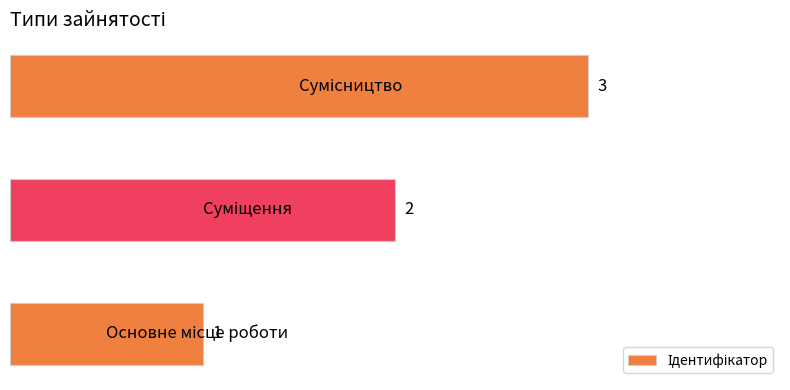

What is the greatest value displayed?

3